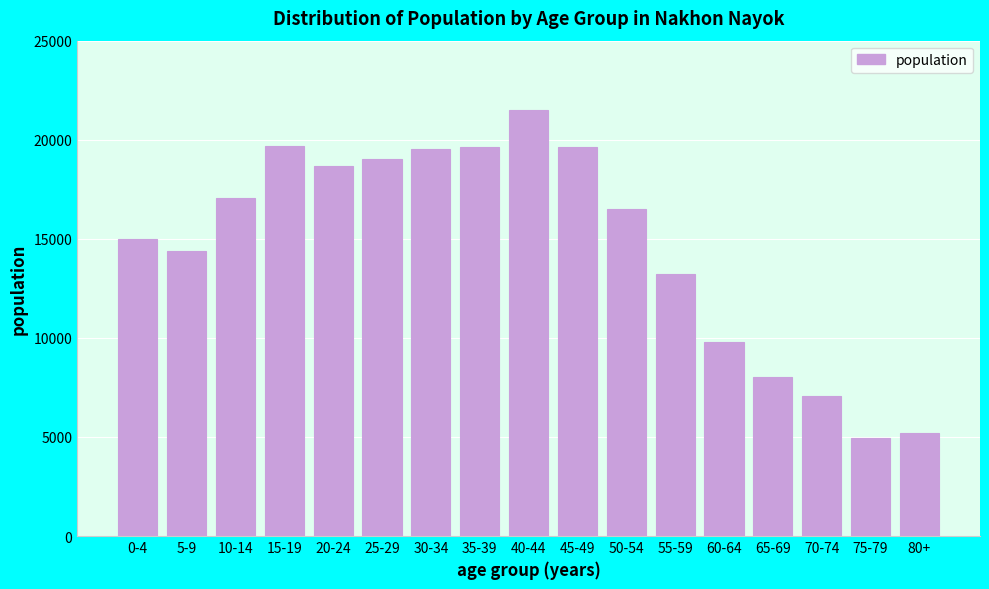

What is the difference between the second highest and second lowest values?

14521